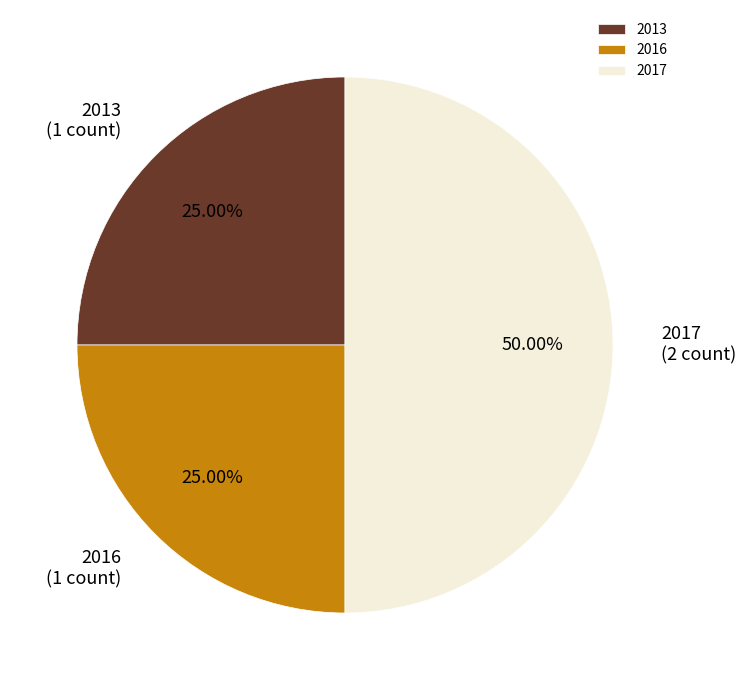

Is 2013 the majority of the pie?

No